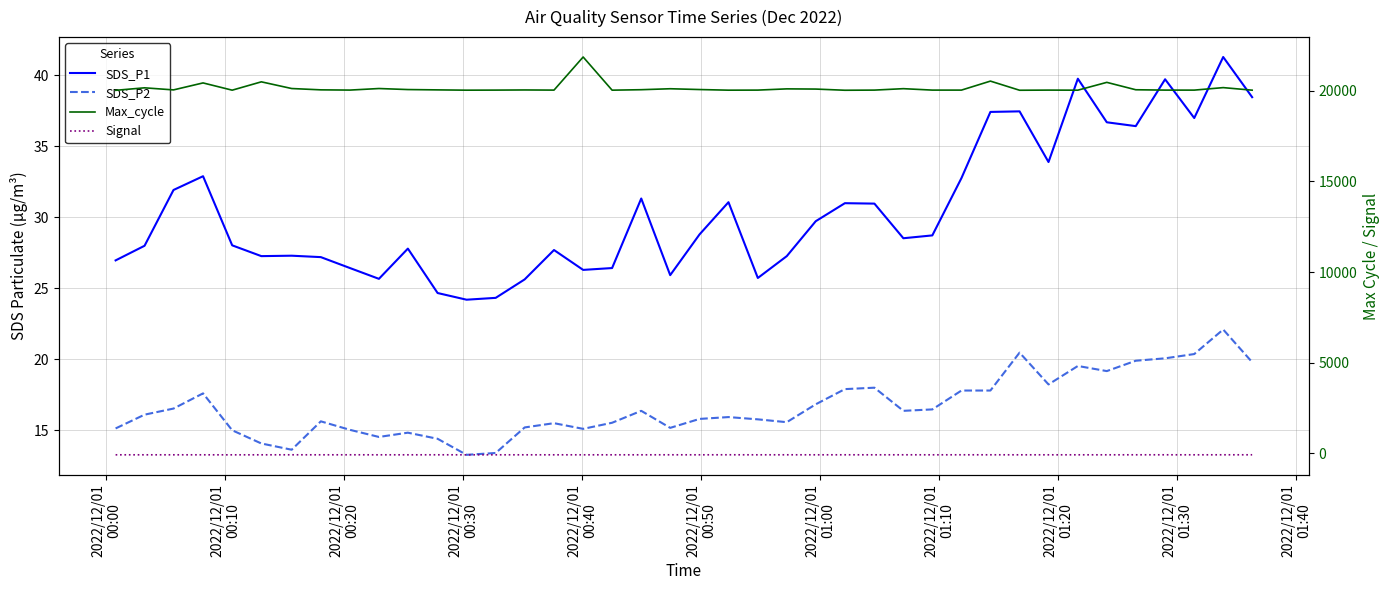

Is this an area chart (filled region under the line)?

No